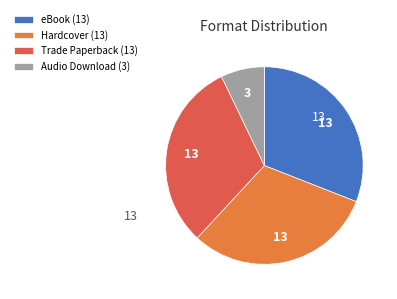

The Trade Paperback (13) slice represents 31% of the pie. True or false?

True